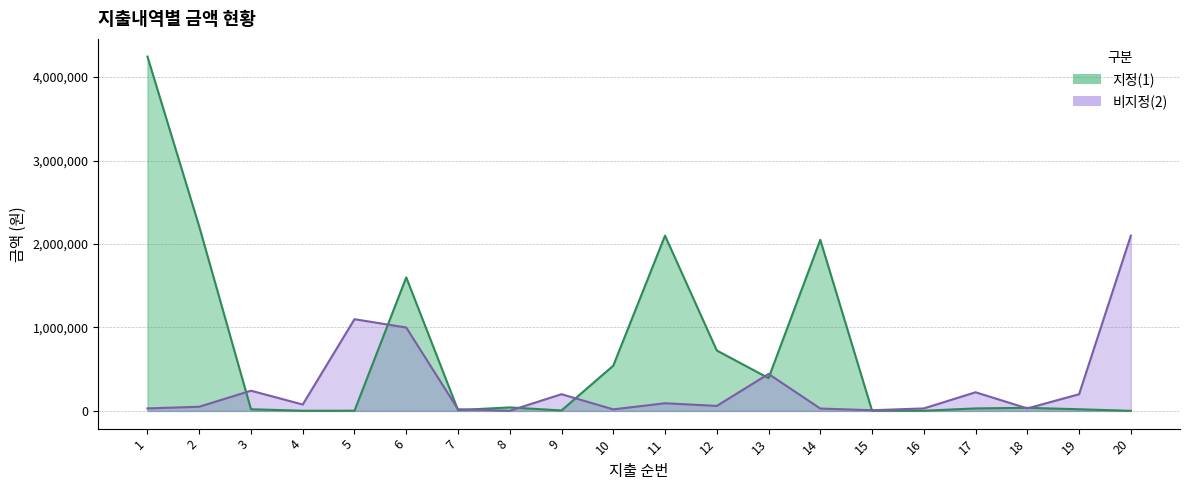

Read the 비지정(2) value at 17.

223640